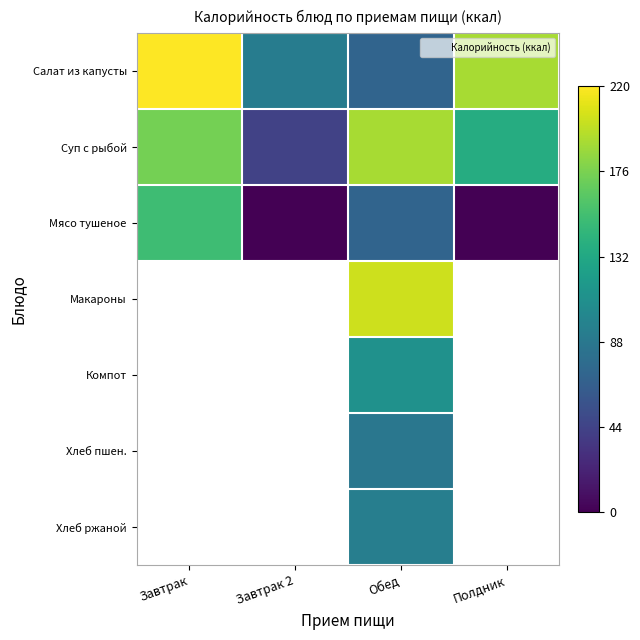

Is the value of Мясо тушеное at Завтрак 2 greater than the value of Салат из капусты at Обед?

No